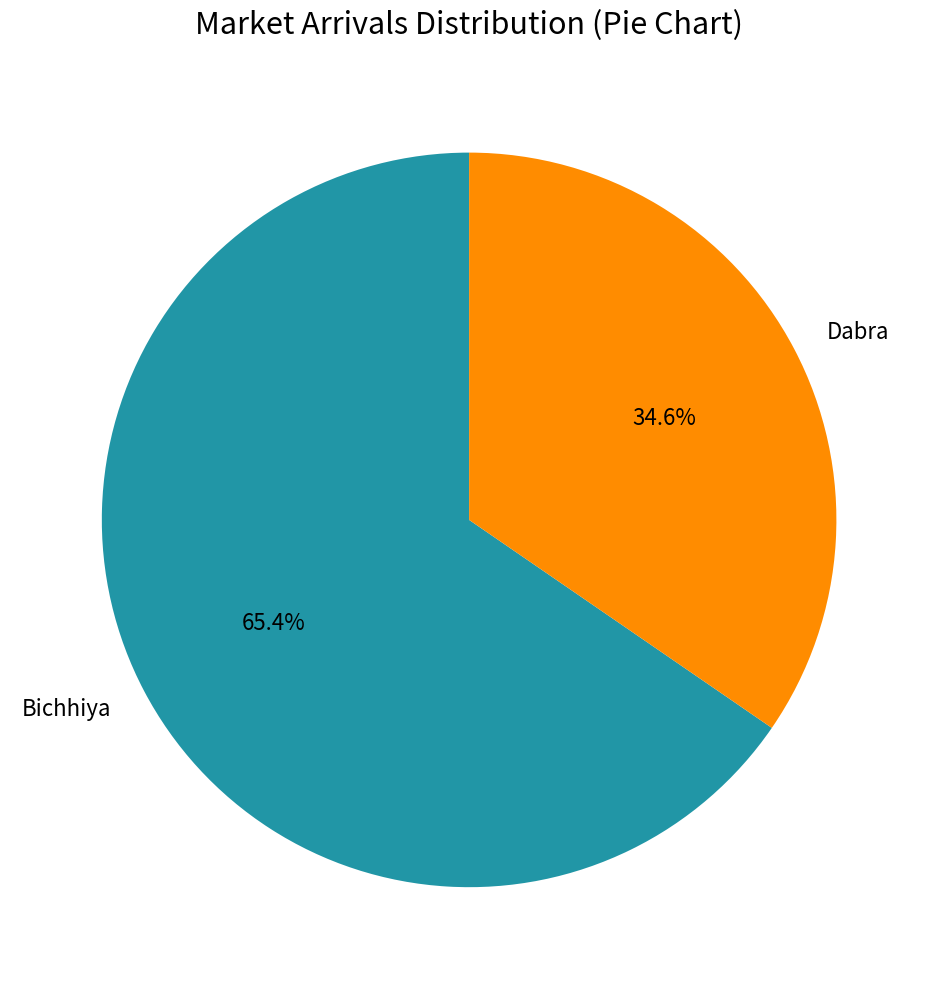

True or false: Bichhiya accounts for 65% of the total.

True